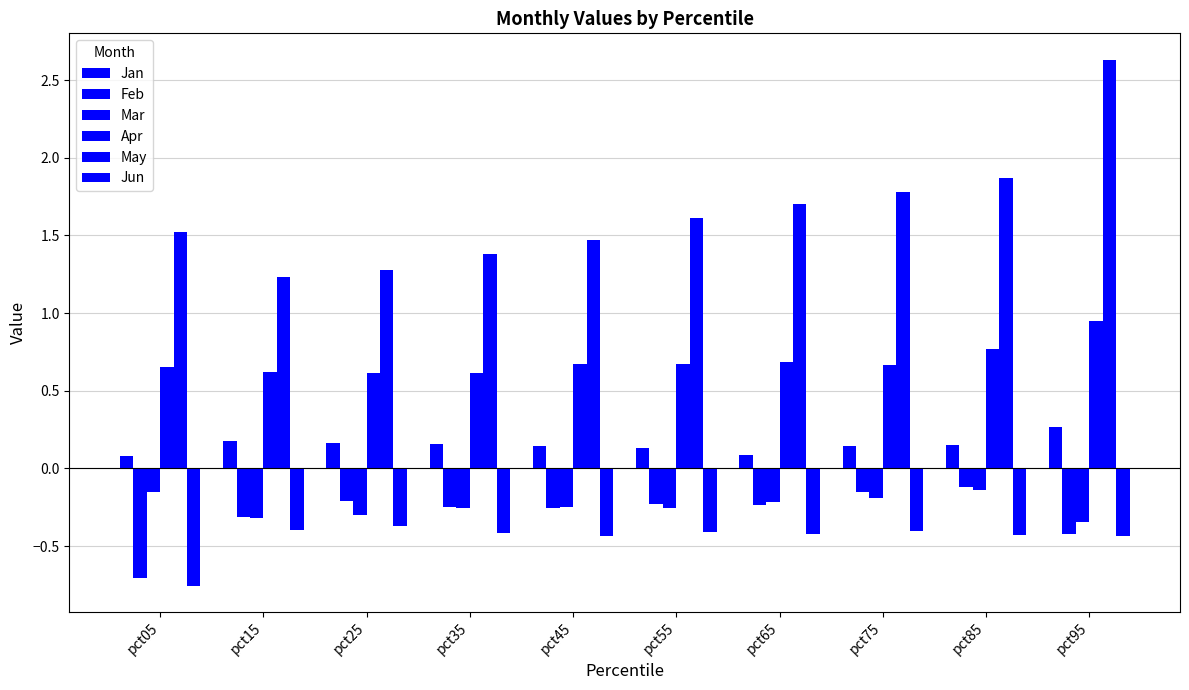

What is the value of the Jun bar at the 8th from the left?

-0.4